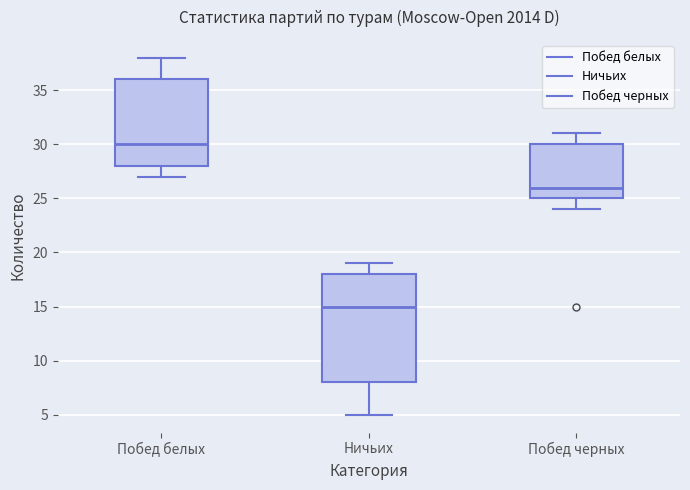

Comparing the boxes themselves (not the whiskers), which one is the tallest?

Ничьих